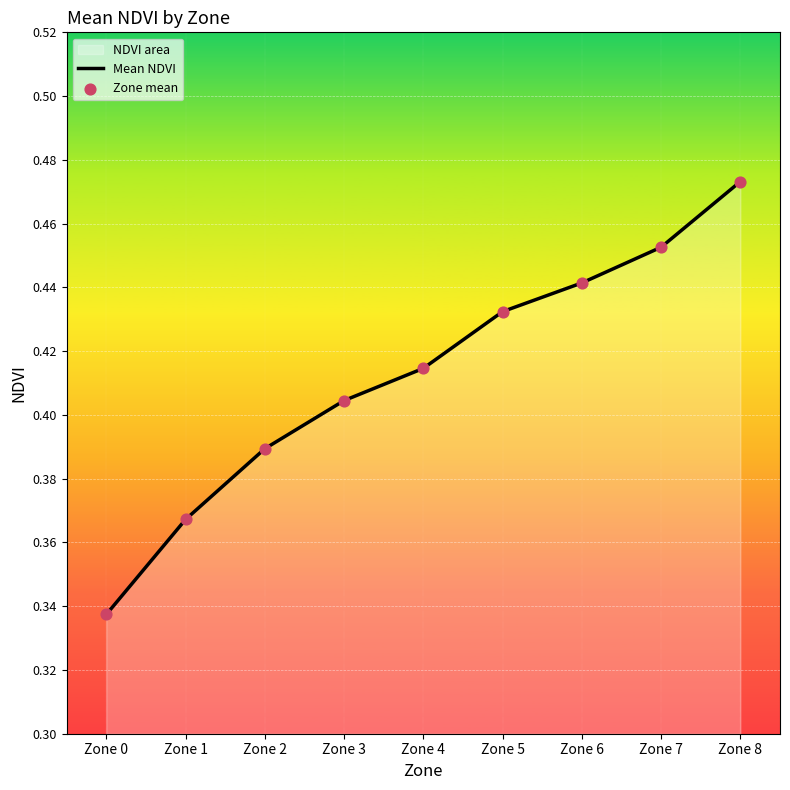

Which series has the largest total across all categories?

Mean NDVI